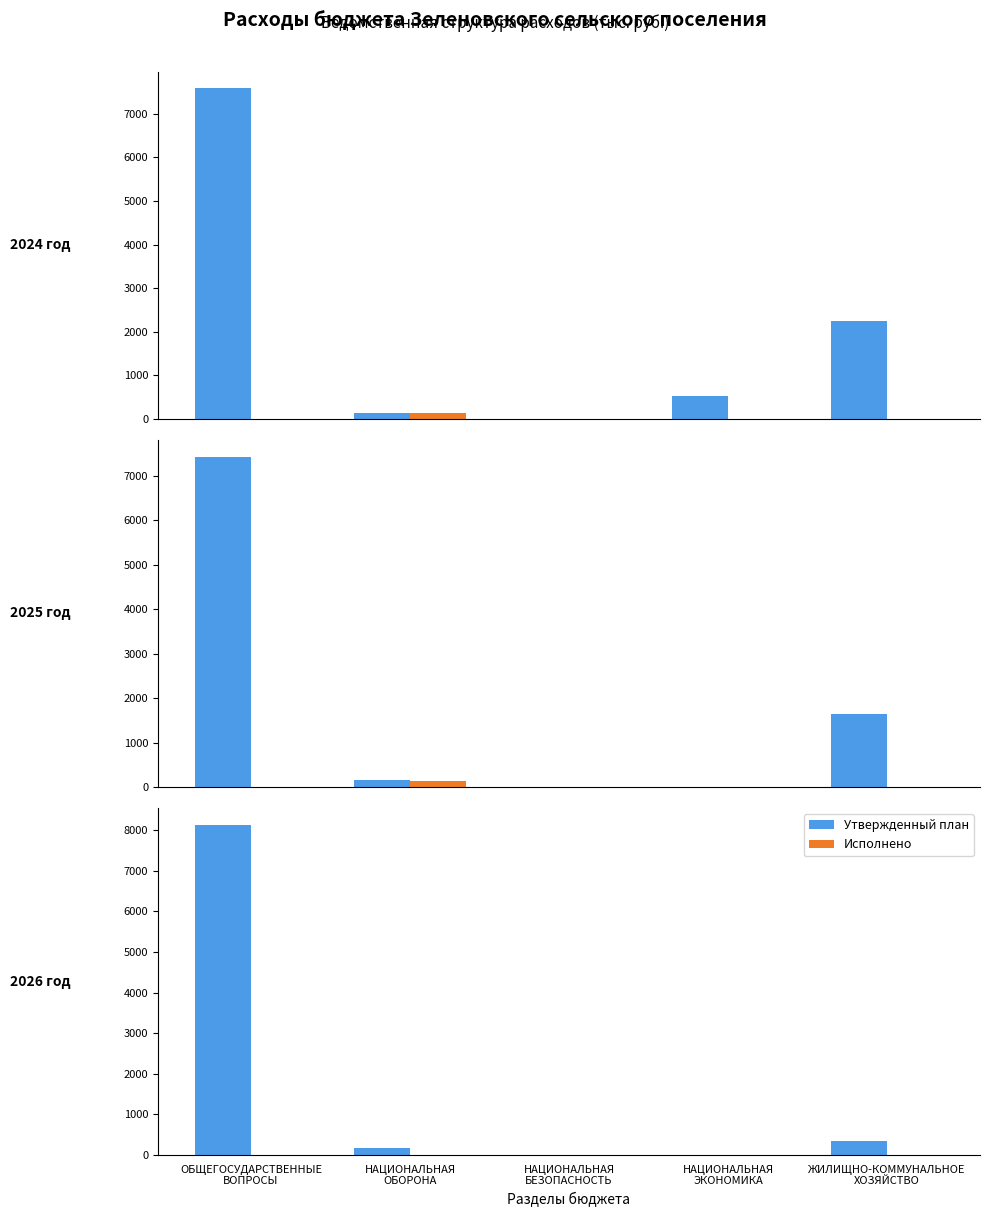

The Исполнено series shows 0.0 at НАЦИОНАЛЬНАЯ
БЕЗОПАСНОСТЬ. True or false?

True